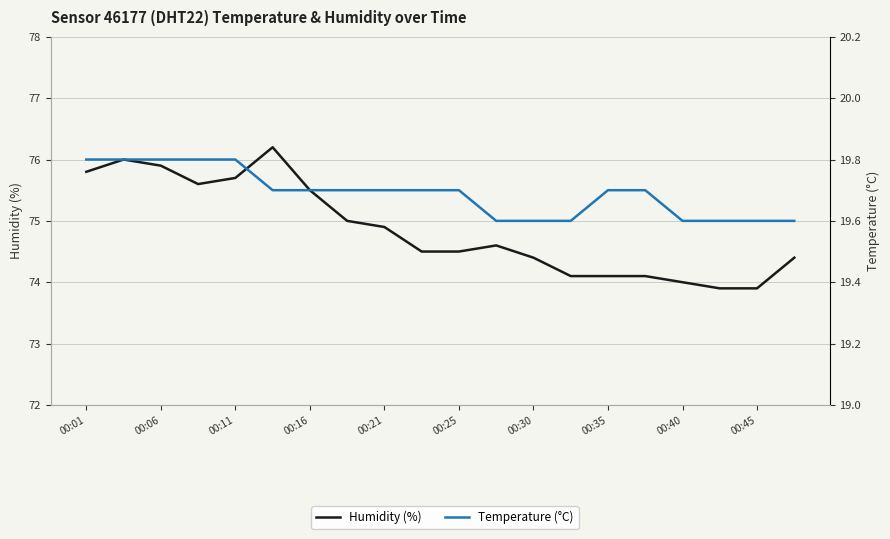

At how many categories does at least one series exceed 37?

20